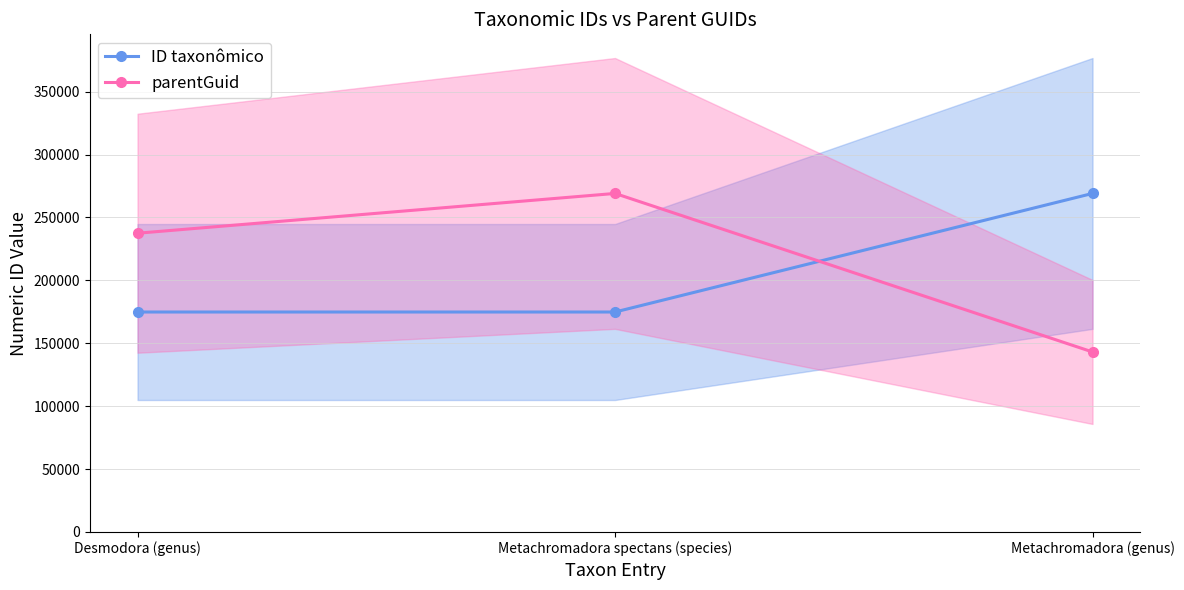

What is the sum of the ID taxonômico values at Metachromadora (genus) and Desmodora (genus)?

443895